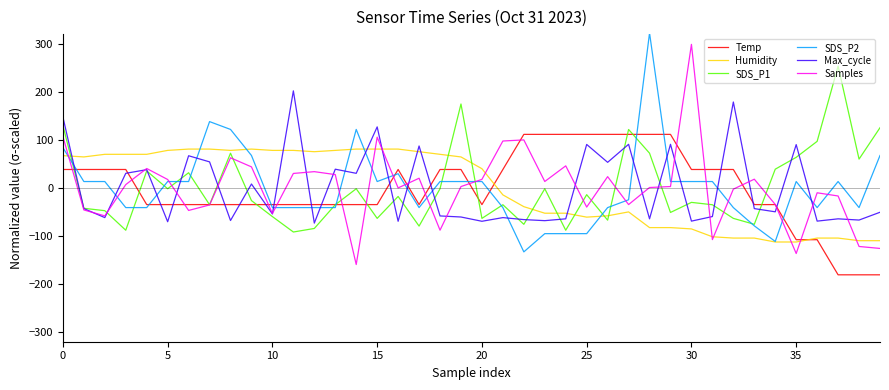

What is the greatest value displayed?

322.3